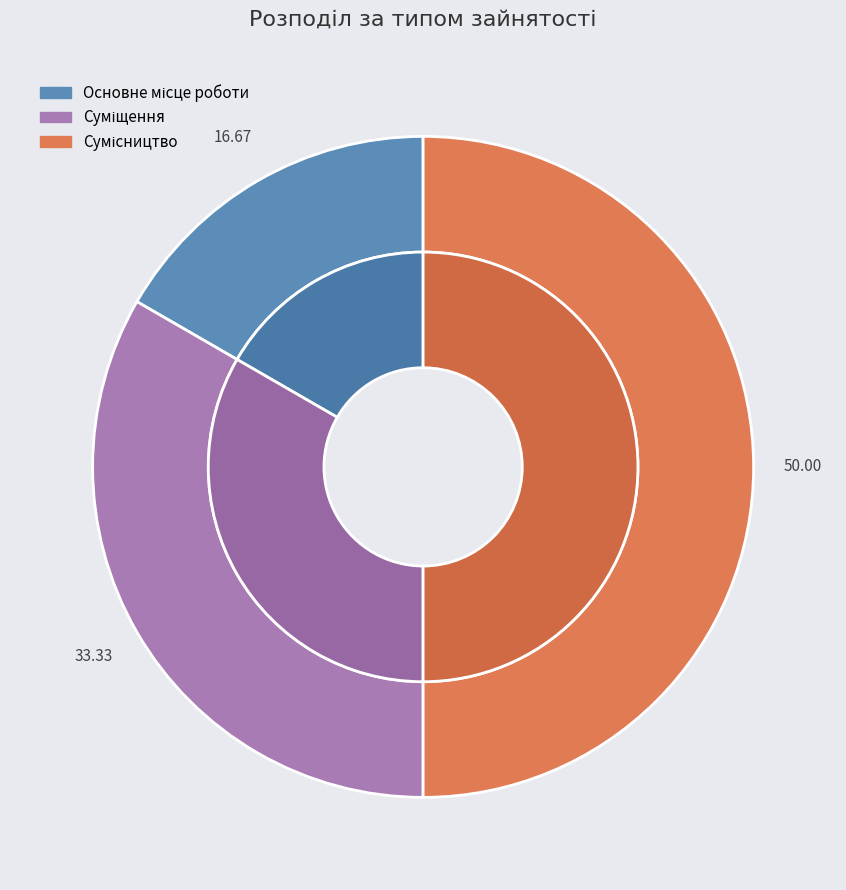

Approximately how many times larger is the value at Суміщення compared to Сумісництво?

0.7